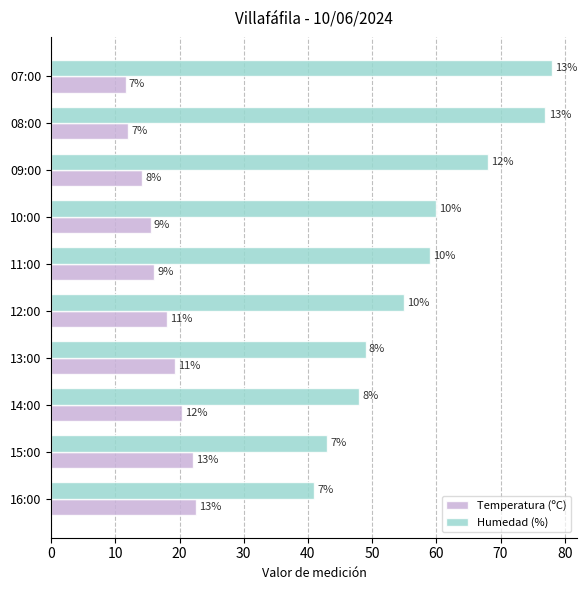

What are all the series names shown in the legend?

Temperatura (ºC), Humedad (%)